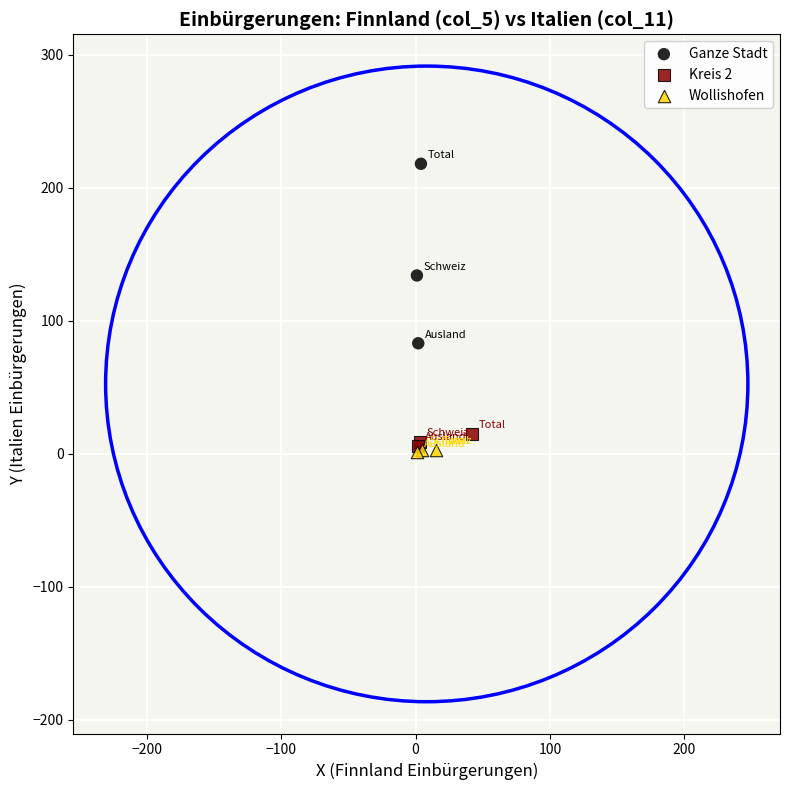

Which series has the widest spread of Y values?

Ganze Stadt